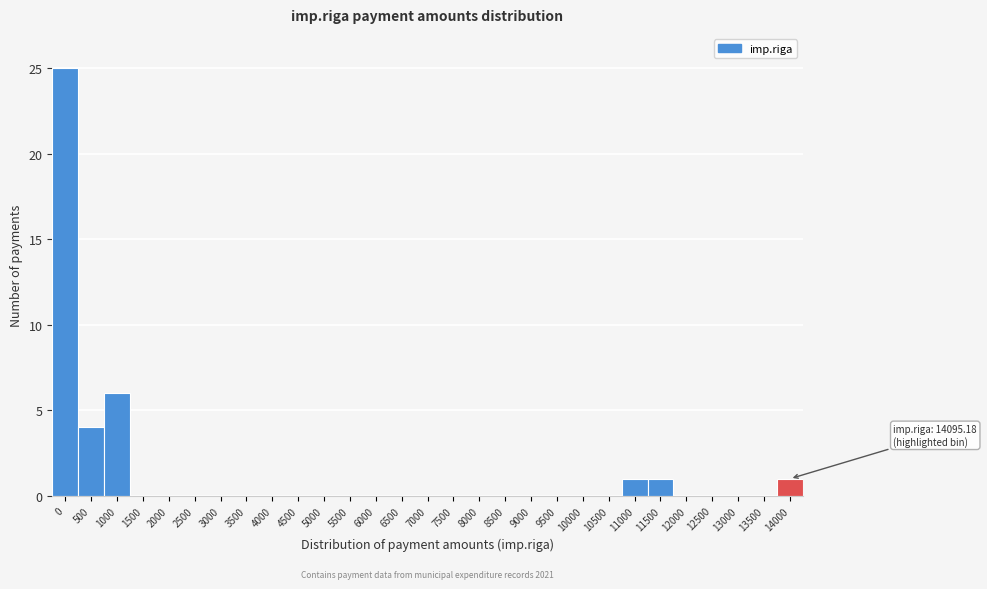

Where is the data nearest to the value 12?

1000